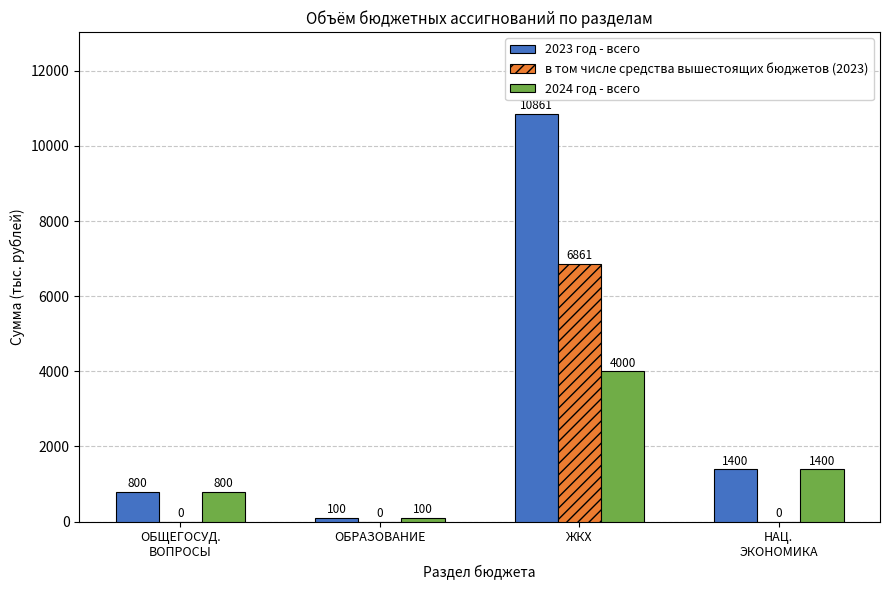

Reading right to left, what are all the values shown in this chart?

2023 год - всего: 1400	10861	100	800
в том числе средства вышестоящих бюджетов (2023): 0	6861	0	0
2024 год - всего: 1400	4000	100	800